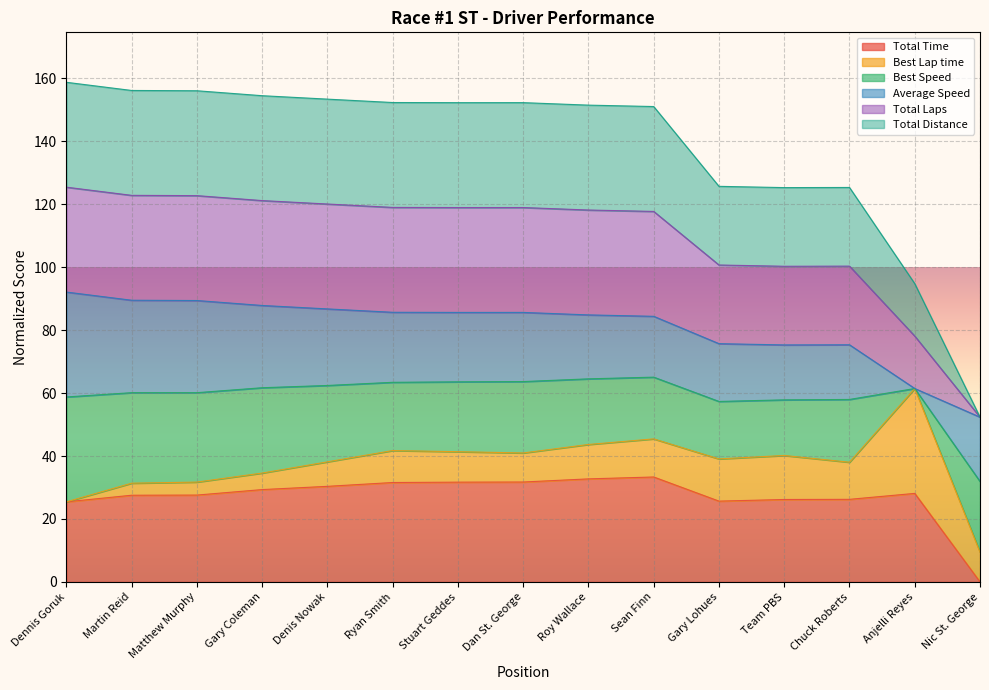

Which category has the lowest value in the Total Time series?

Nic St. George